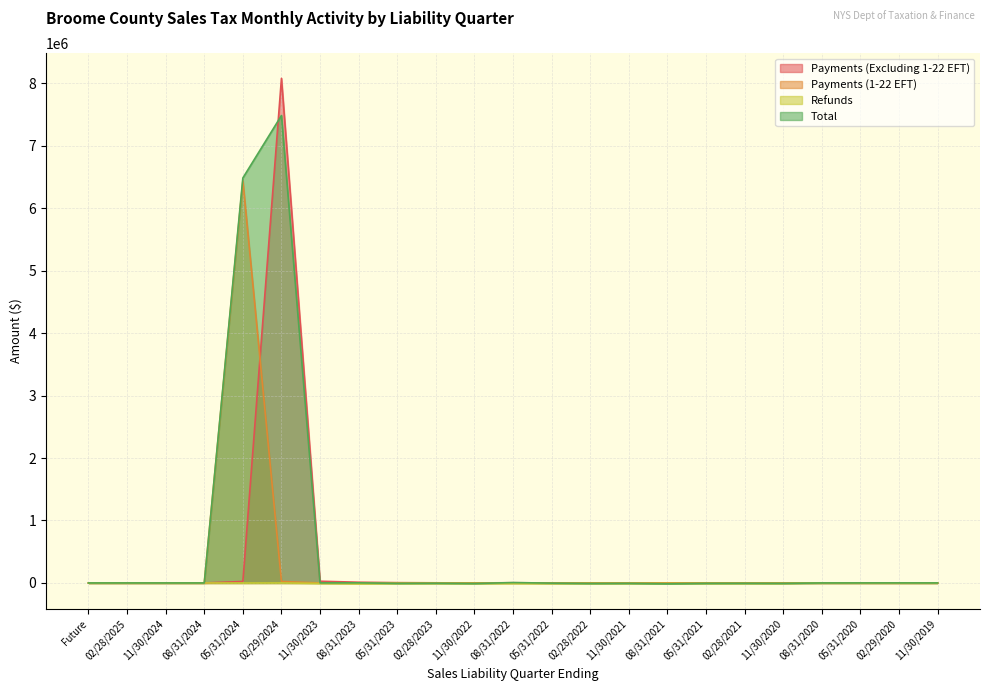

How many intersections are there between Payments (1-22 EFT) and Payments (Excluding 1-22 EFT)?

1